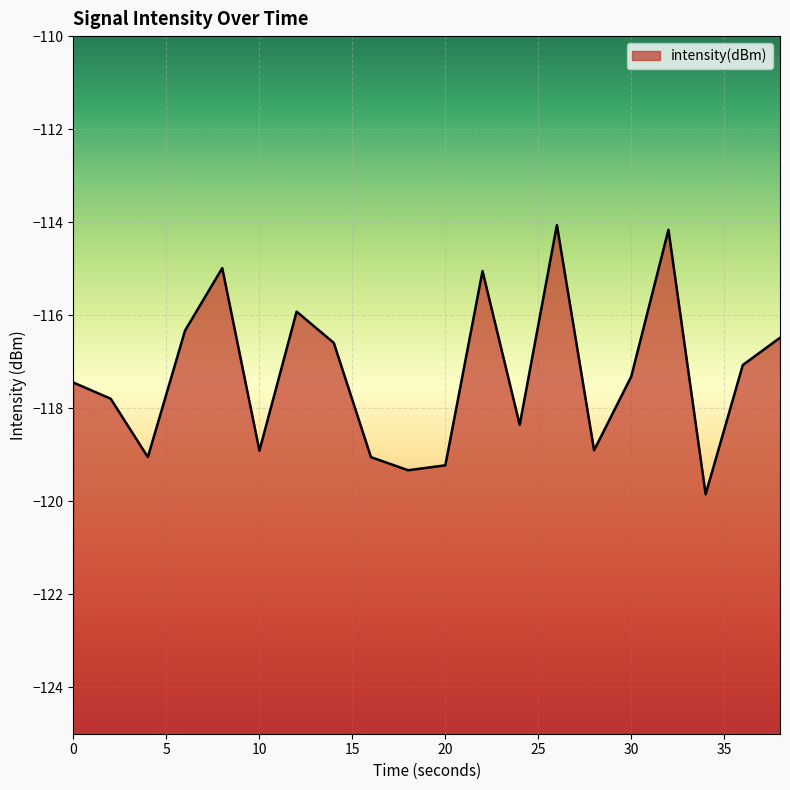

List the labels in order of value, largest first.

26, 32, 8, 22, 12, 6, 38, 14, 36, 30, 0, 2, 24, 28, 10, 4, 16, 20, 18, 34